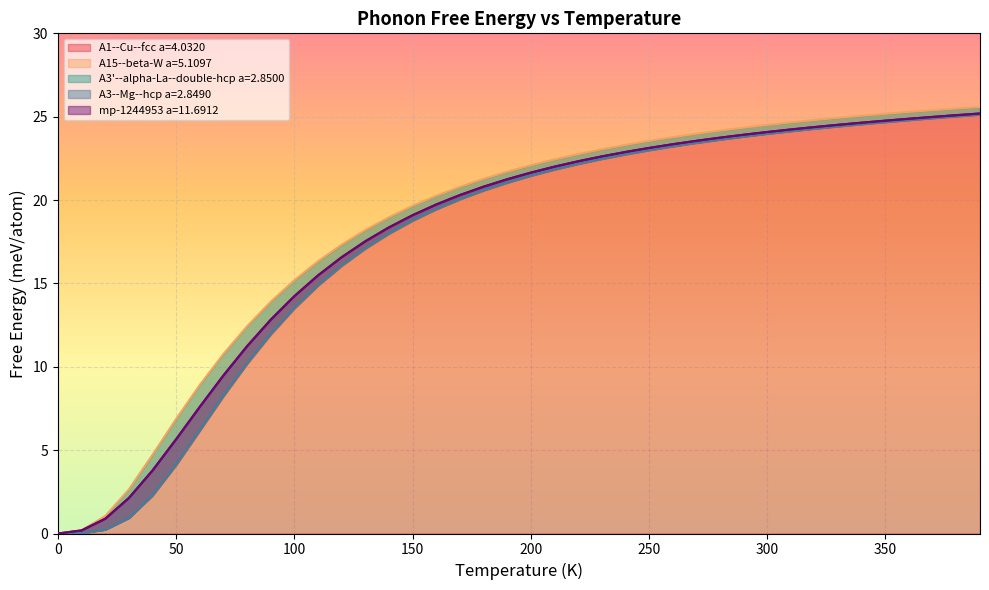

What is the maximum value for A3'--alpha-La--double-hcp a=2.8500?

25.1